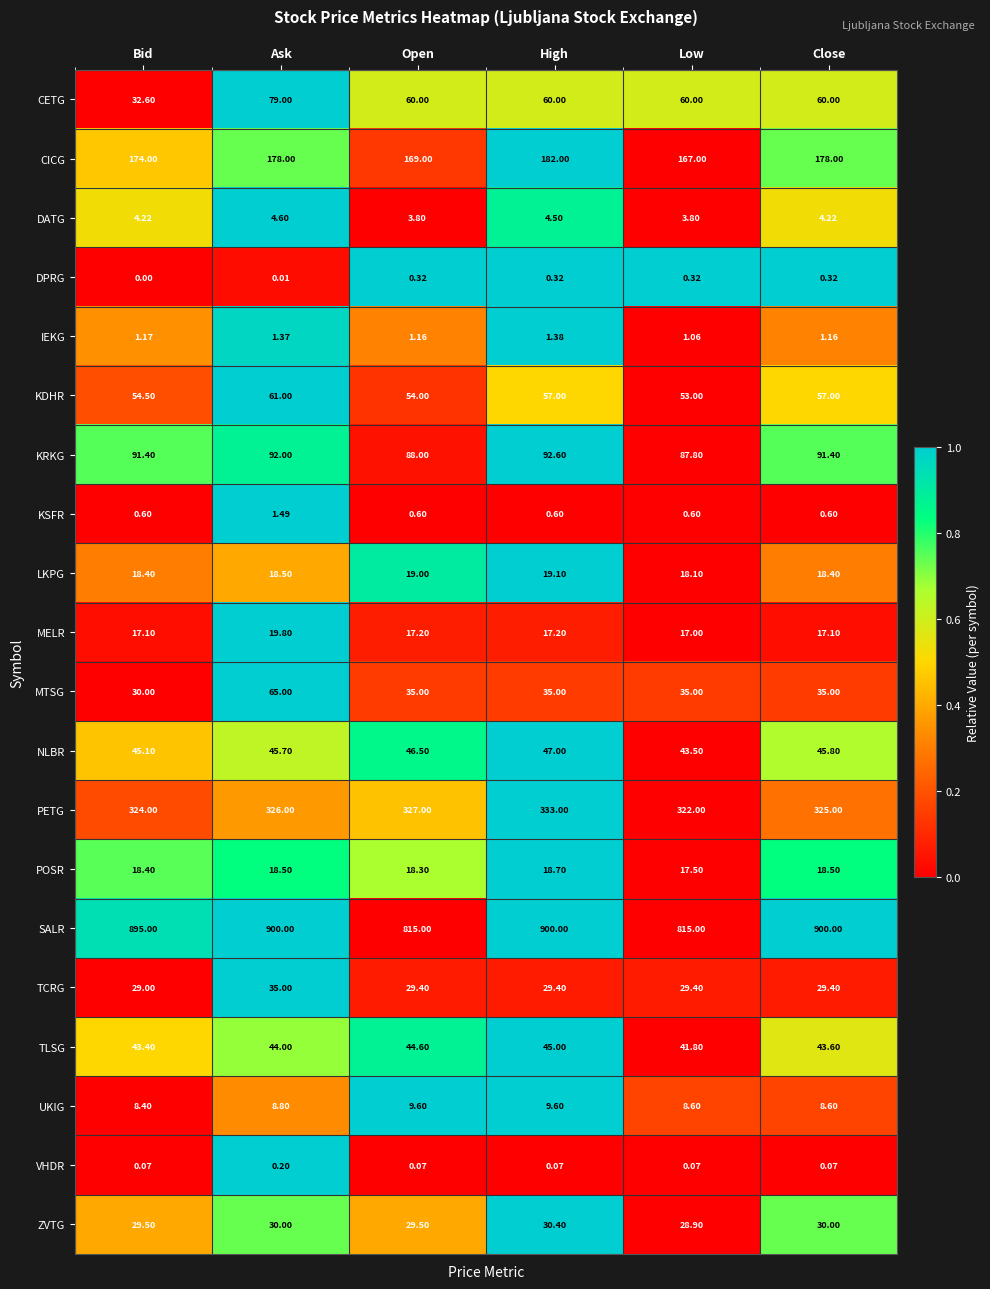

What is the difference between the highest and lowest values at Low?

814.9